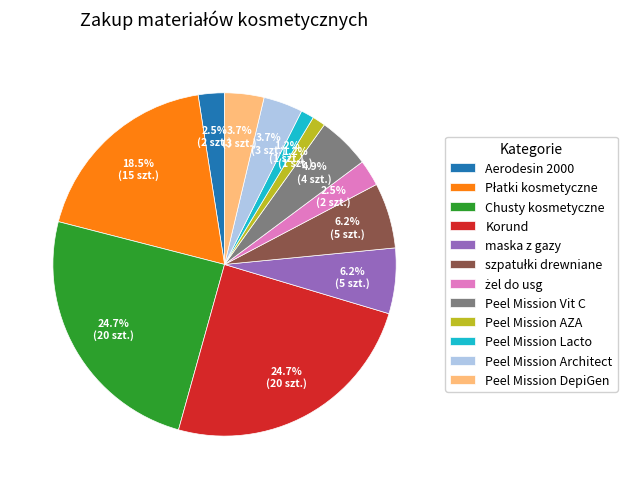

To the nearest percent, what is the combined percentage of Peel Mission Lacto and Korund?

26%